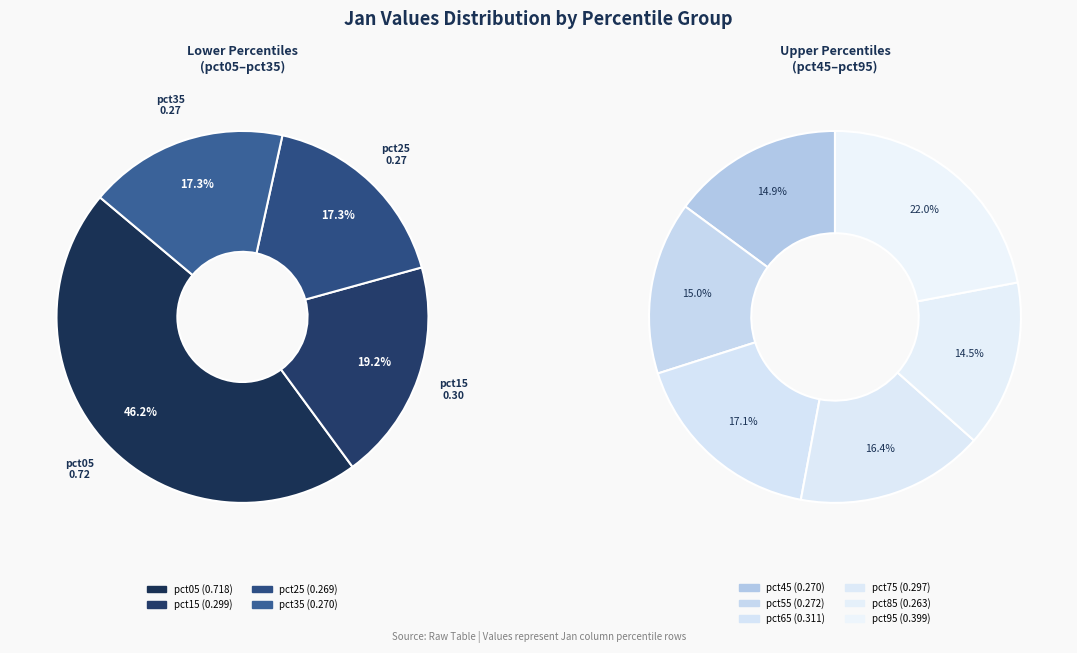

Which slice is the smallest?

pct85